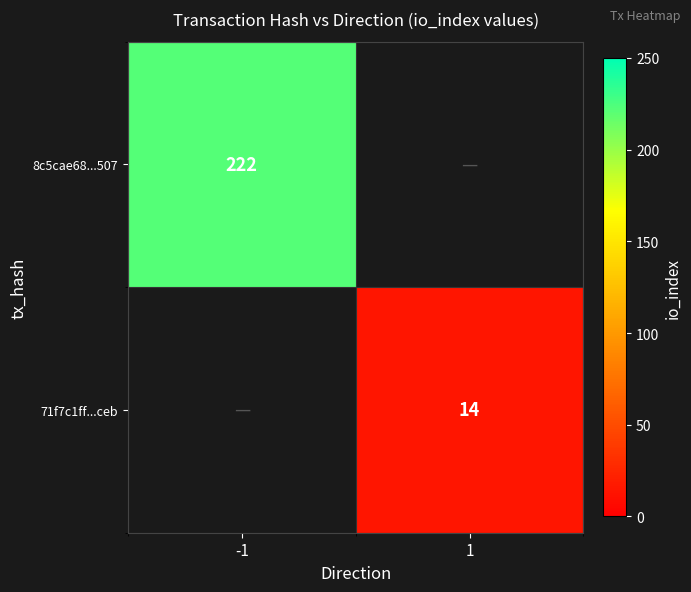

What is the total value across all series at 1?

14